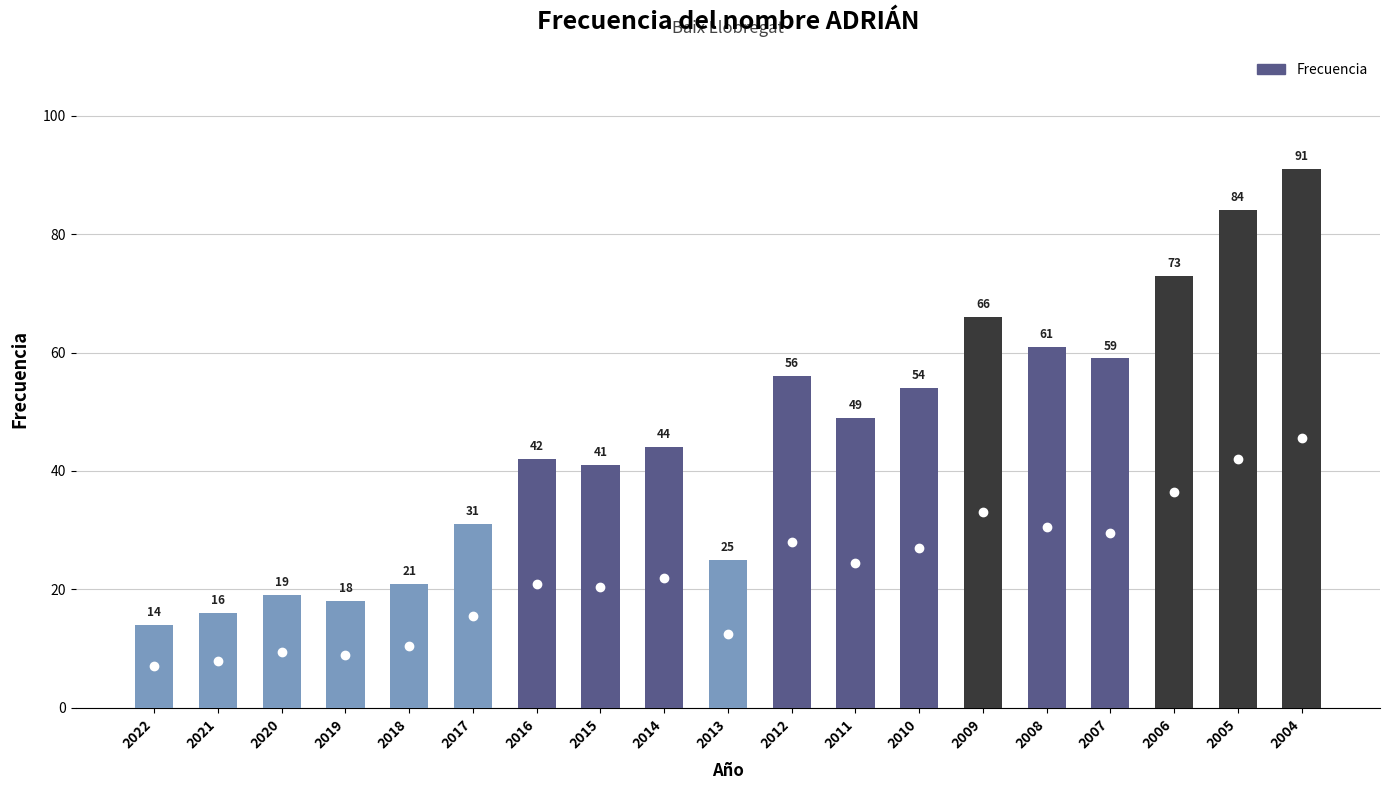

Where is the data nearest to the value 52?

2010